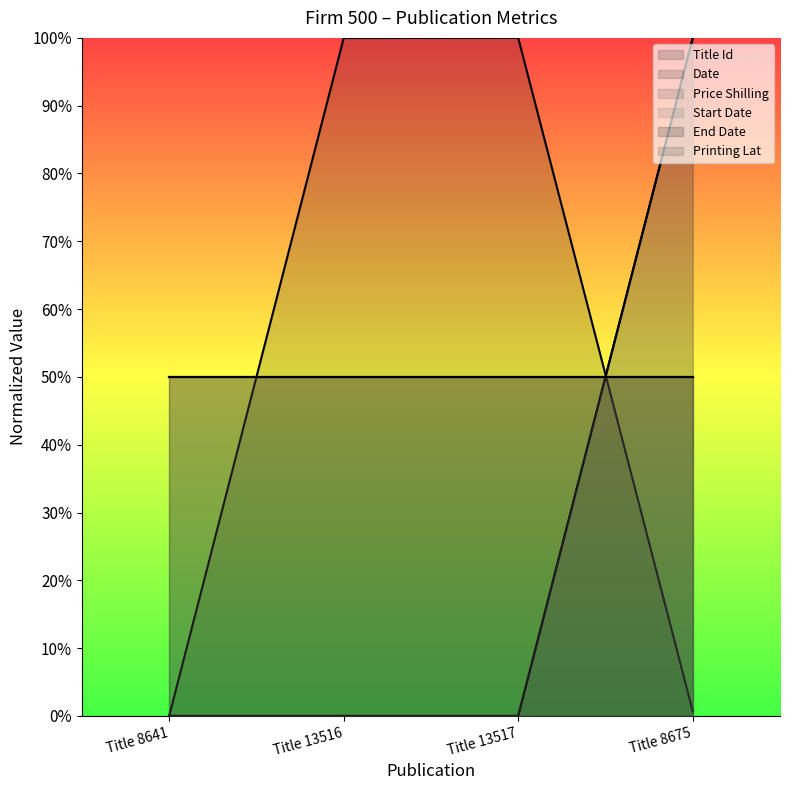

How many values in Price Shilling are above zero?

1